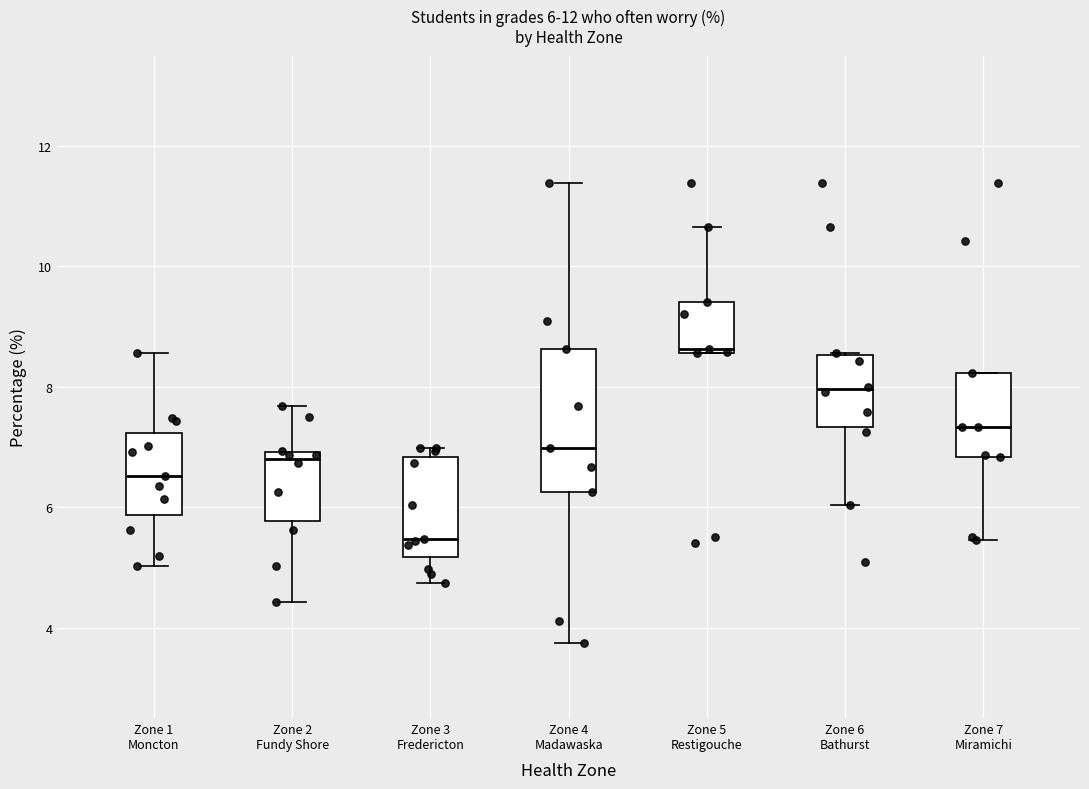

Which box is the tallest, from its lower edge to its upper edge?

Zone 4 Madawaska